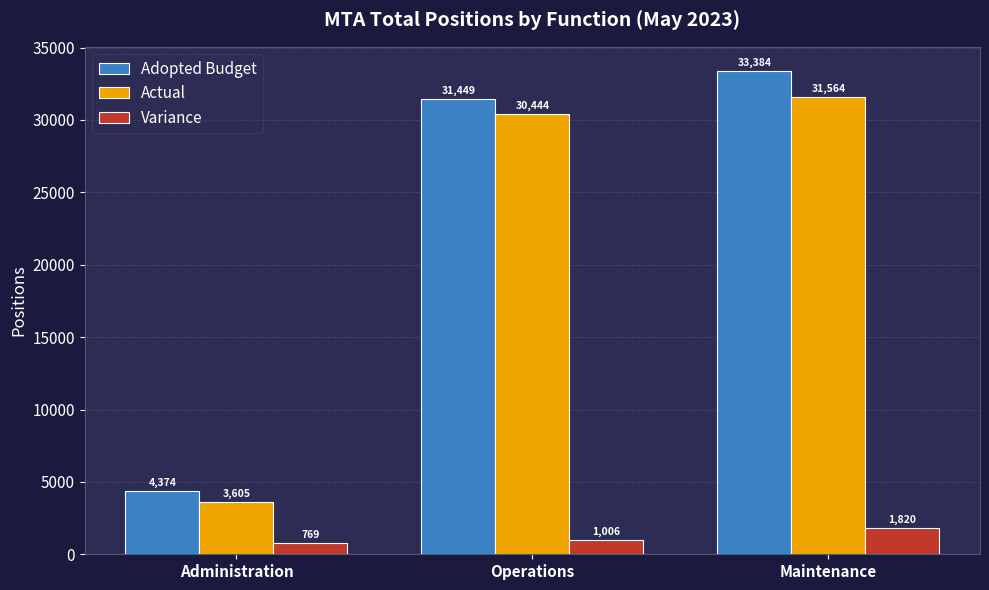

What is the total value across all series at Operations?

62898.4